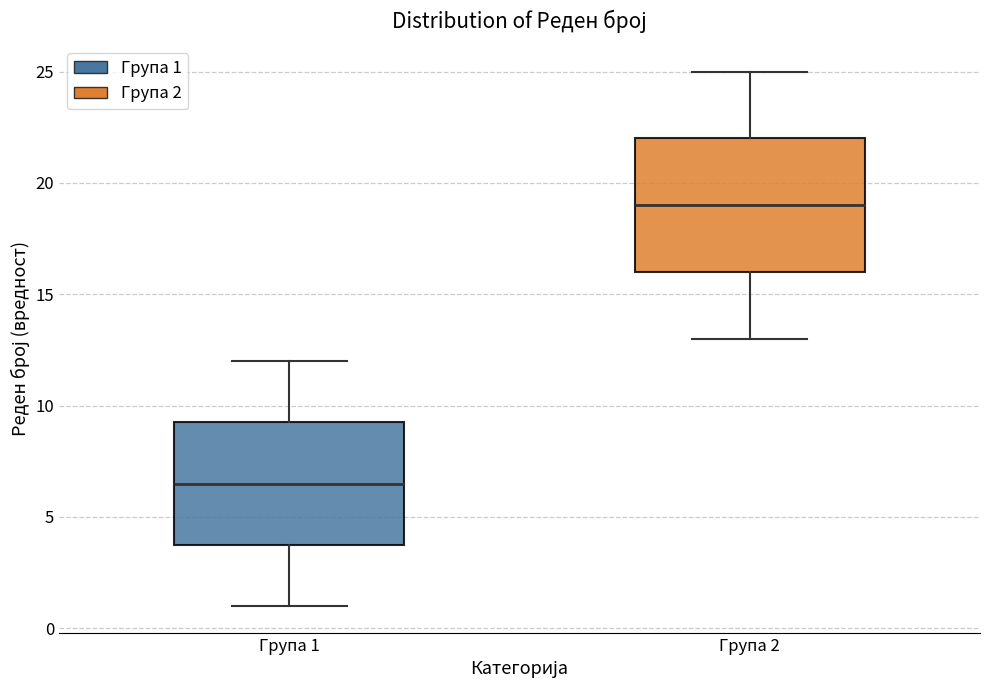

Reading left to right, read every box against the y-axis: the position of its median line, the range the box covers, and the ends of its whiskers. The values are not printed on the chart, so give them approximately, as read against the axis.

Група 1: median 6.5, box 4.0 to 9.5, whiskers 1.0 to 12.0
Група 2: median 19.0, box 16.0 to 22.0, whiskers 13.0 to 25.0